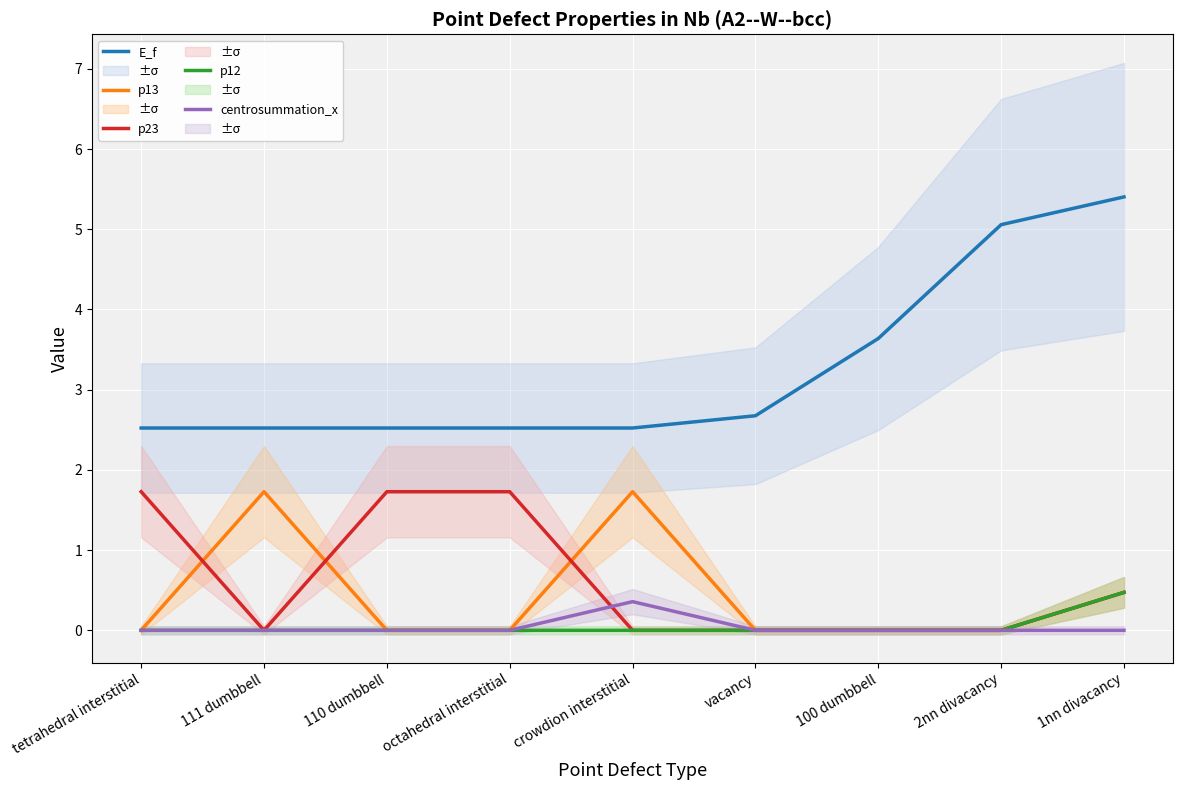

After their last crossing, which series has the higher values: p23 or p13?

p13